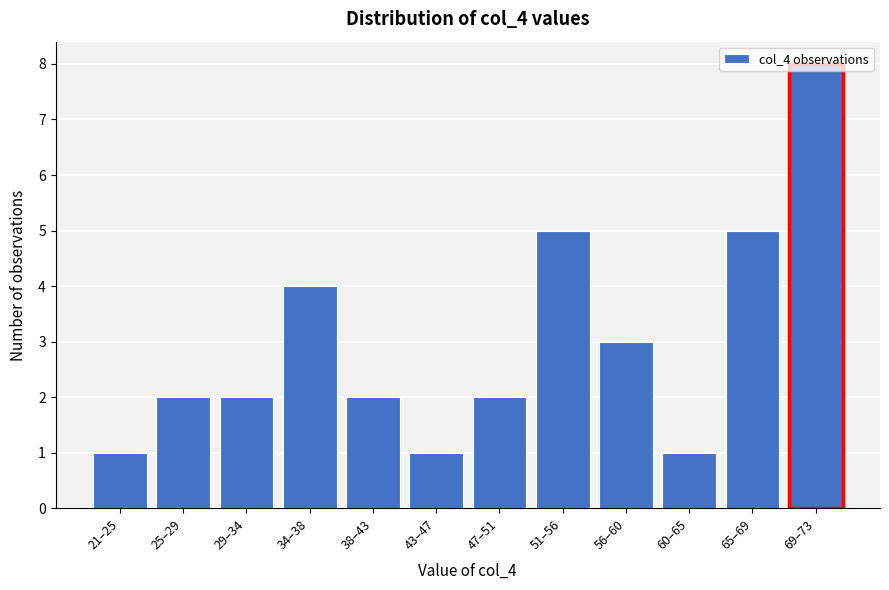

What is the ratio of the value at 56–60 to the value at 47–51?

1.5